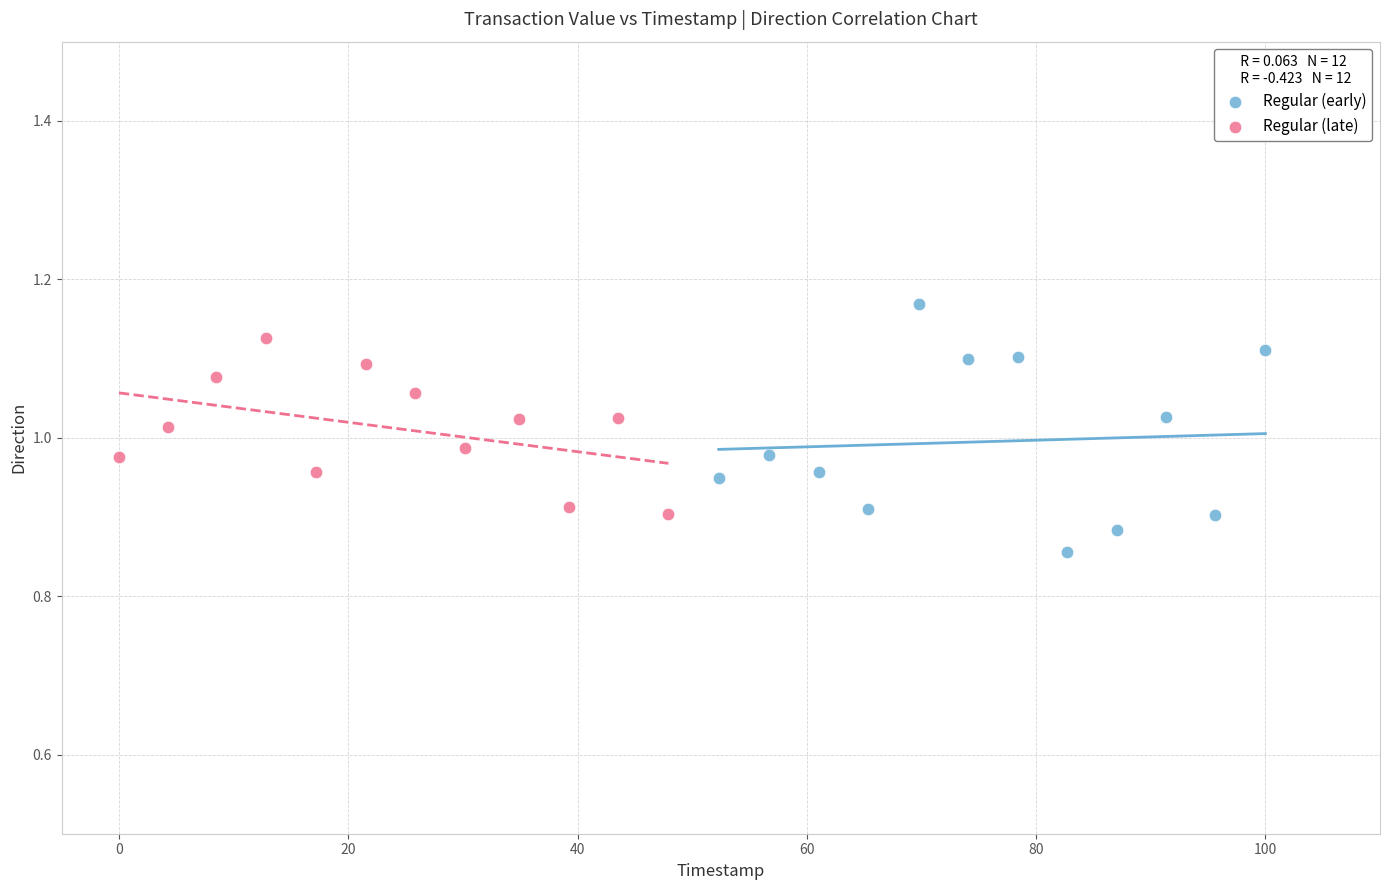

Which series reaches the maximum Y coordinate?

Regular (early)